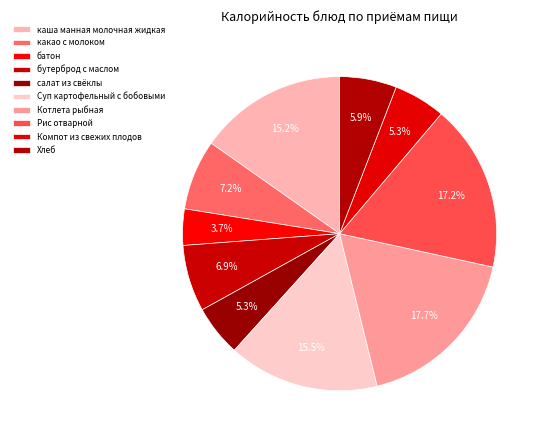

What percentage is the какао с молоком slice, to the nearest percent?

7%